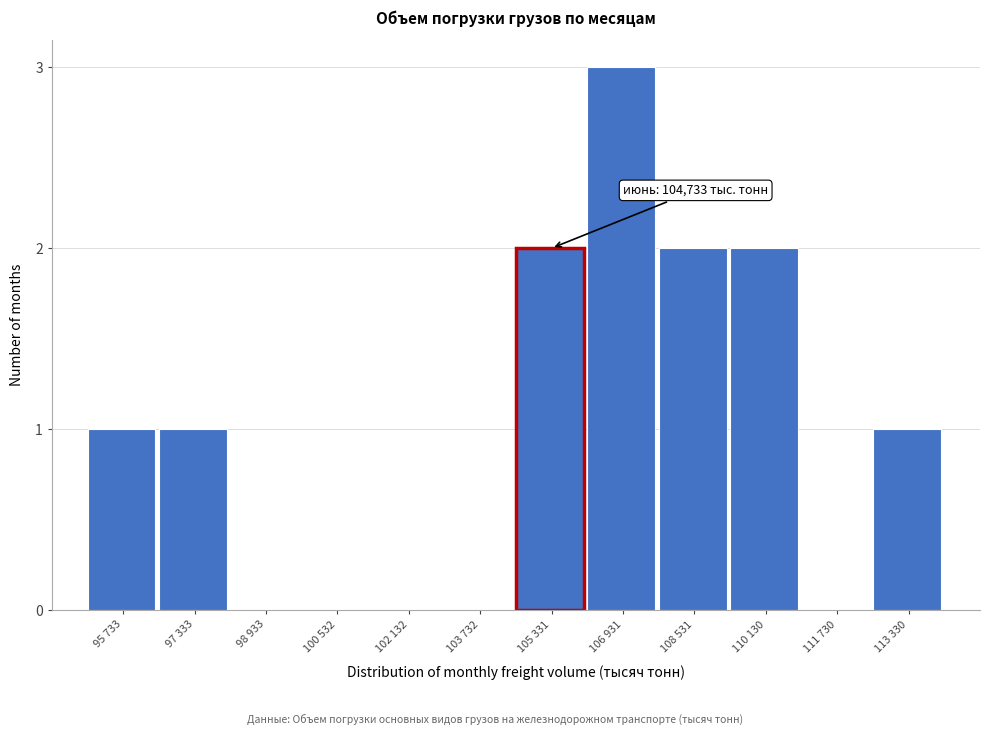

Reading left to right, list all the values displayed in this chart.

95 733=1	97 333=1	98 933=0	100 532=0	102 132=0	103 732=0	105 331=2	106 931=3	108 531=2	110 130=2	111 730=0	113 330=1